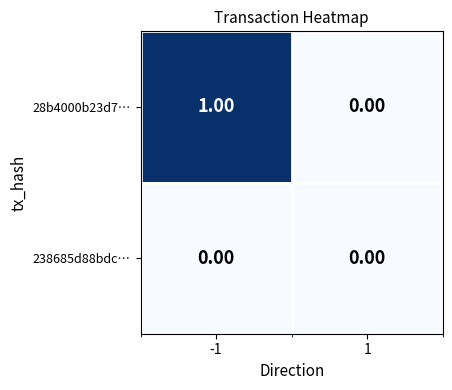

Which series has the widest spread of values?

28b4000b23d7…